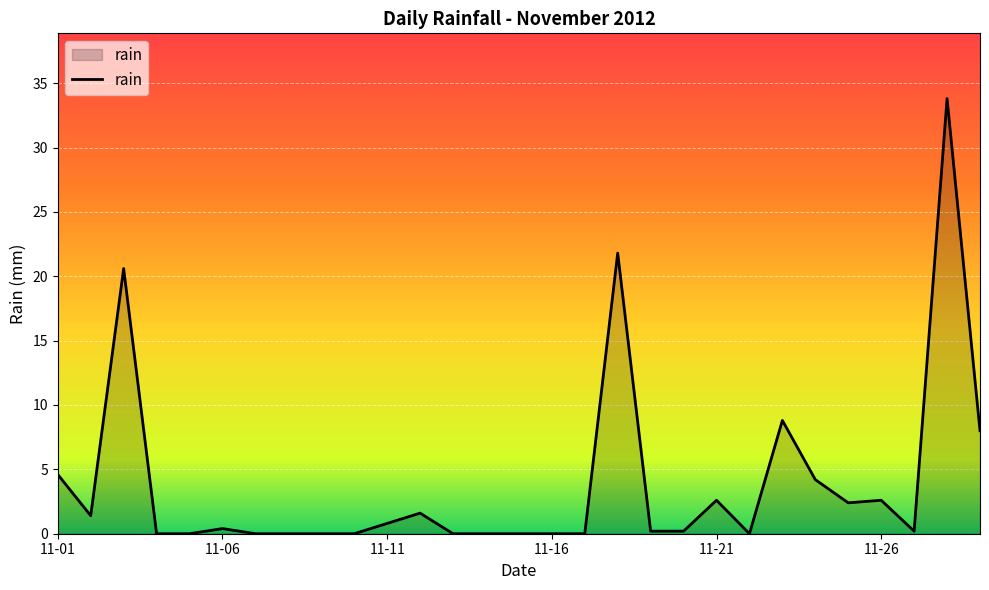

What is the difference between the maximum and minimum values?

33.8